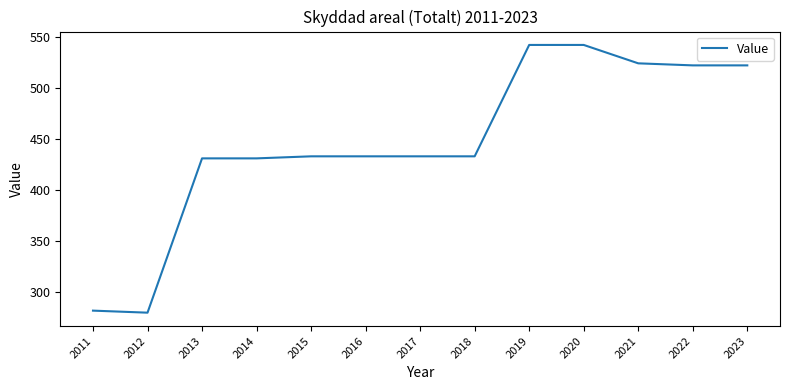

Approximately how many times larger is the value at 2017 compared to 2012?

1.5